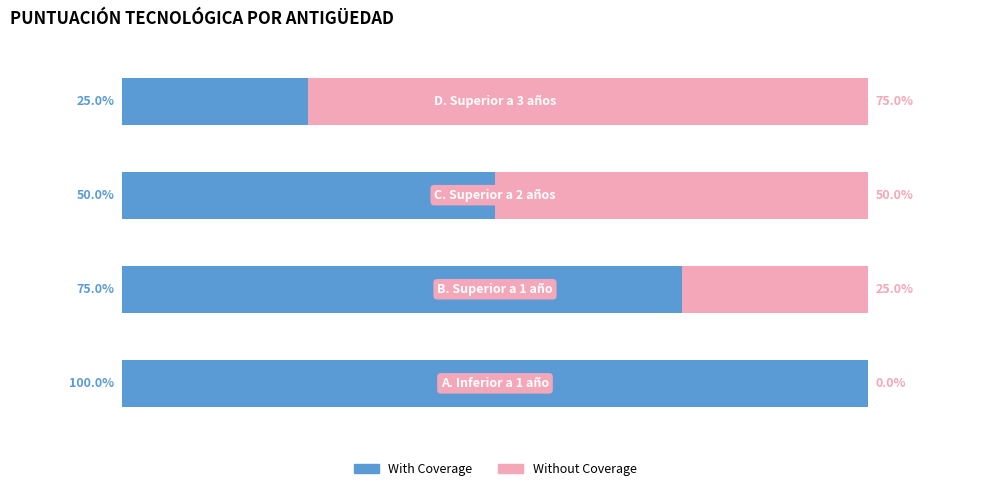

What are all the series names shown in the legend?

With Coverage, Without Coverage